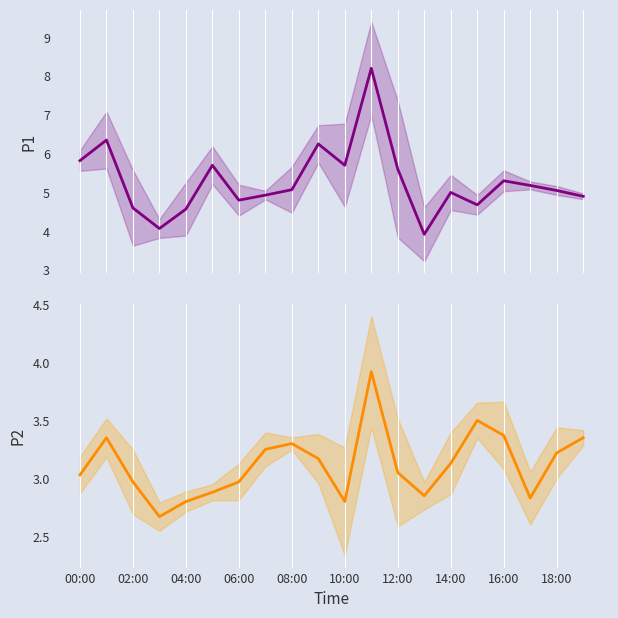

What is the difference between the second highest and second lowest values in the P1 series?

2.3